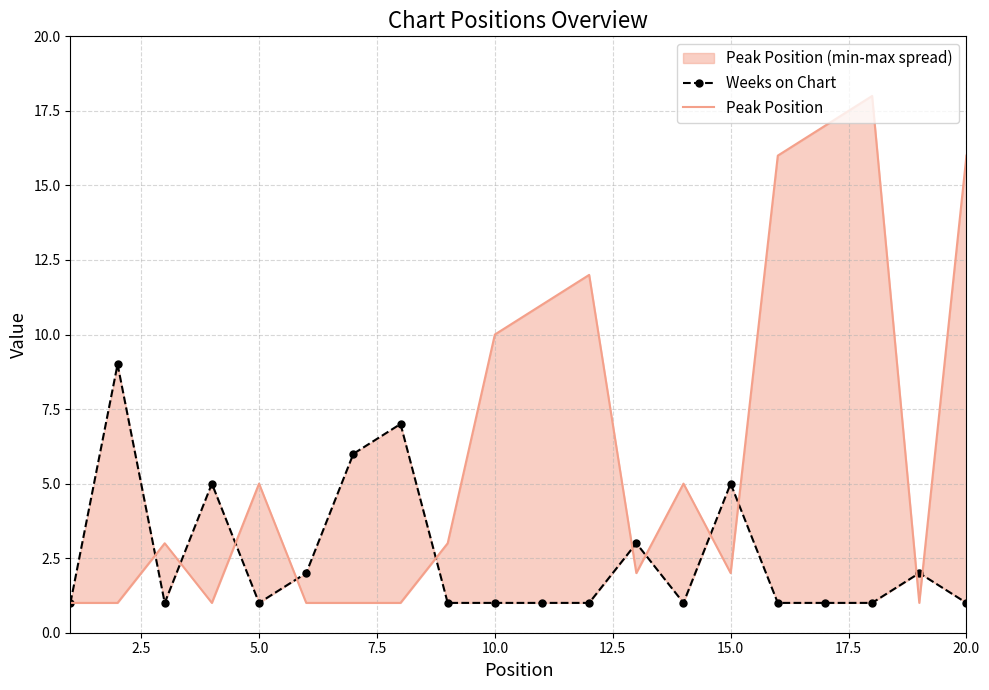

True or false: Weeks on Chart has more than 2 interior local peaks.

True